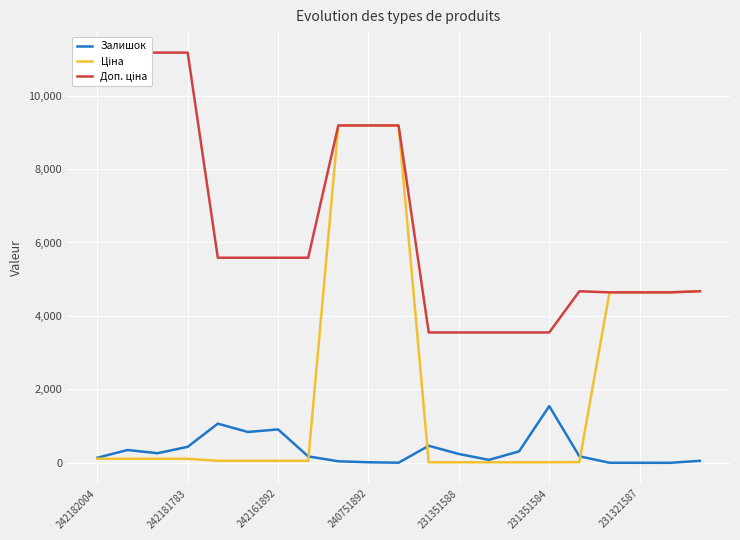

At which category is the sum across all series the highest?

8